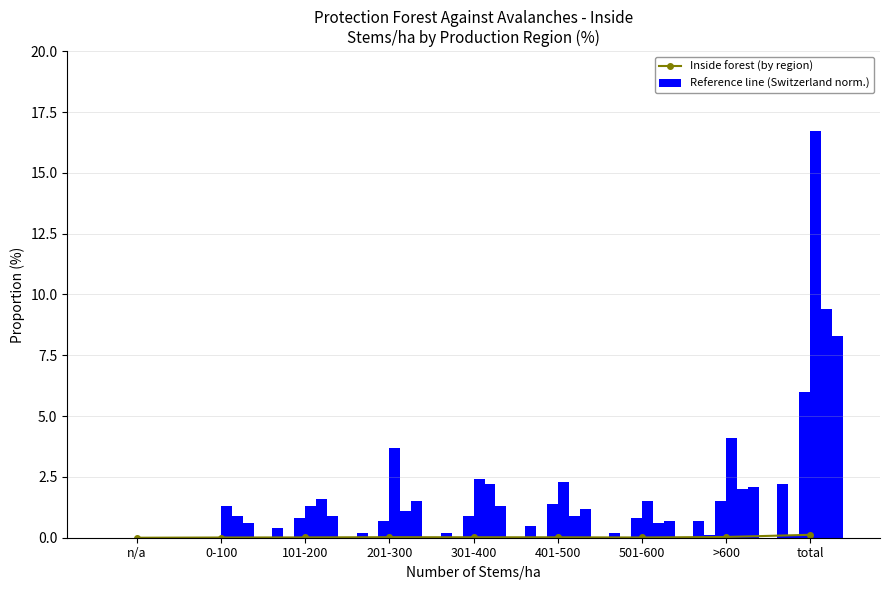

What is the difference between the maximum and minimum values in the Pre-Alps series?

6.0